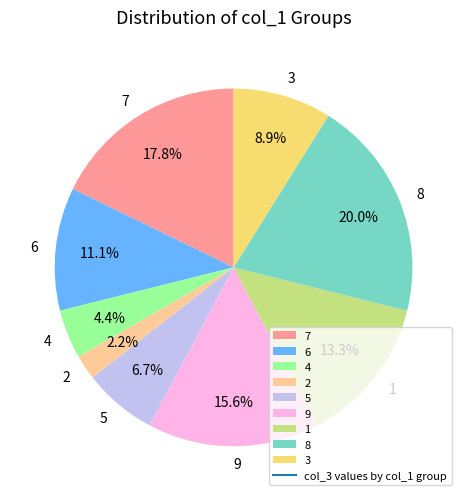

Rank the categories by value from lowest to highest.

2, 4, 5, 3, 6, 1, 9, 7, 8